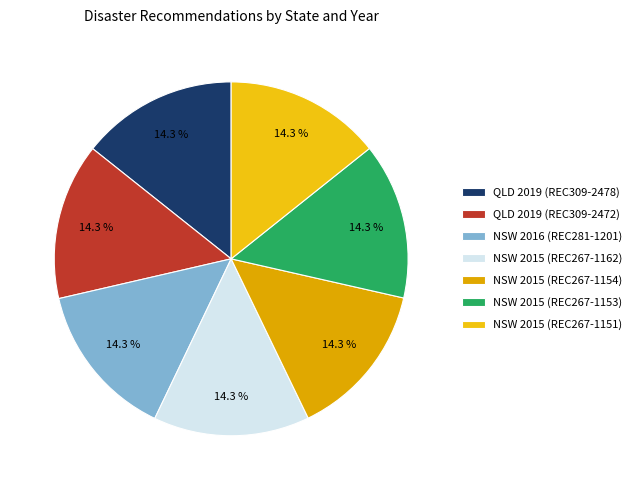

Which slice is the smallest?

NSW 2015 (REC267-1162)